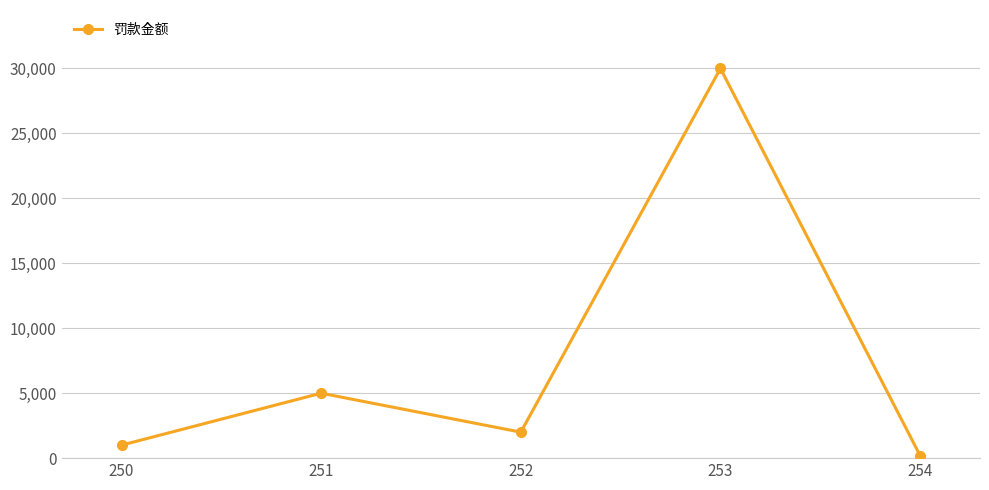

List the labels in order of value, smallest first.

254, 250, 252, 251, 253